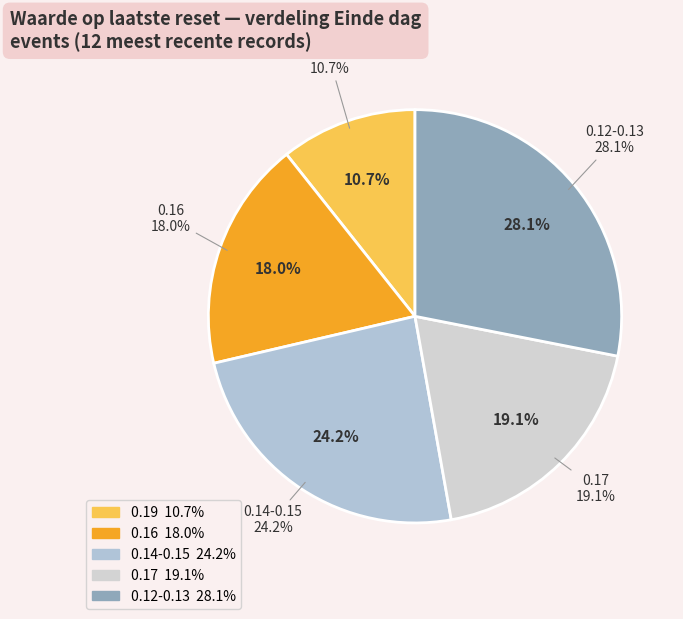

Is there any slice that represents more than half of the pie?

No